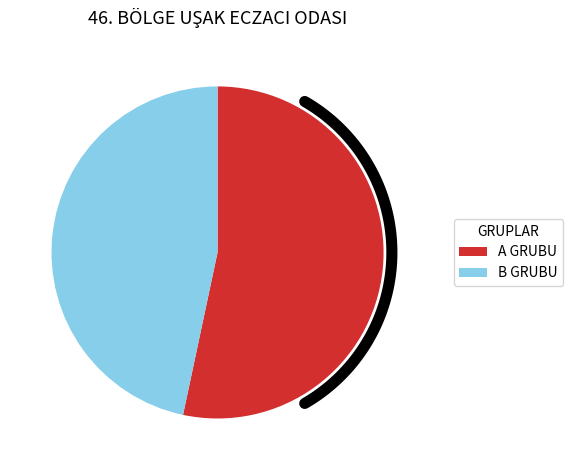

What is the total percentage of A GRUBU and B GRUBU?

100.0%